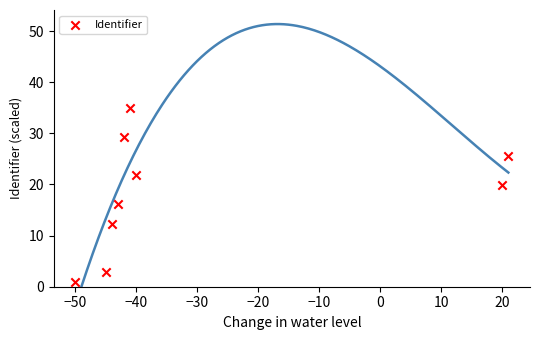

What is the average Y value?

18.2